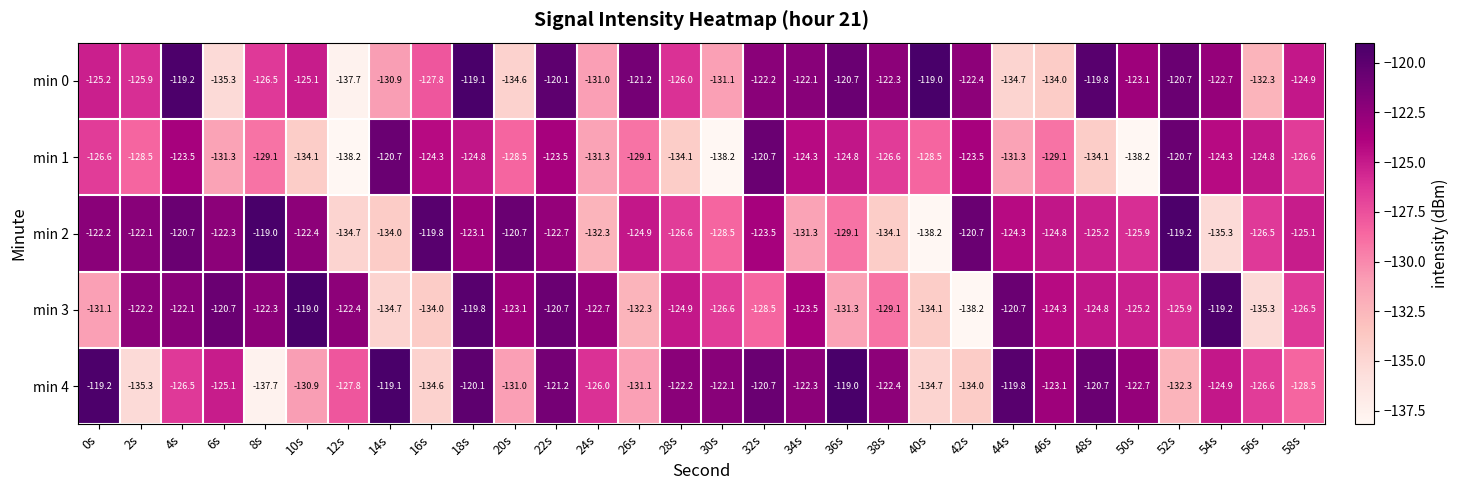

What is the average value of the min 1 series?

-128.1